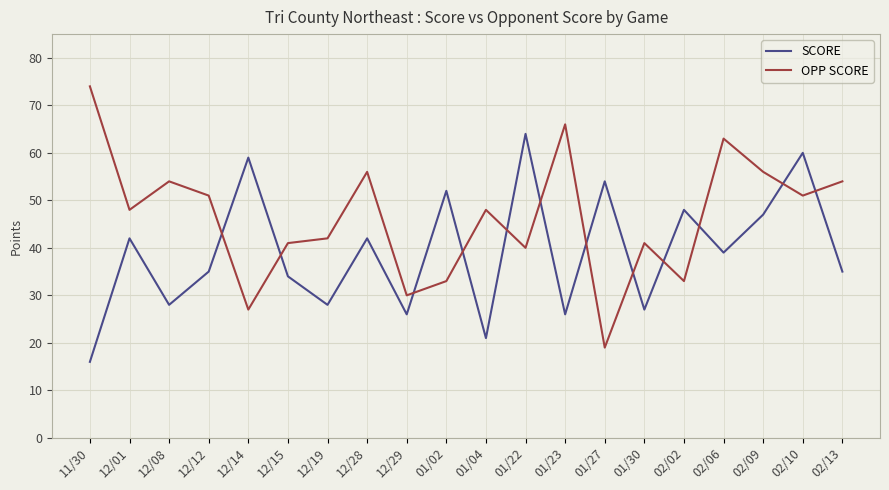

At which label is SCORE closest to 40?

02/06